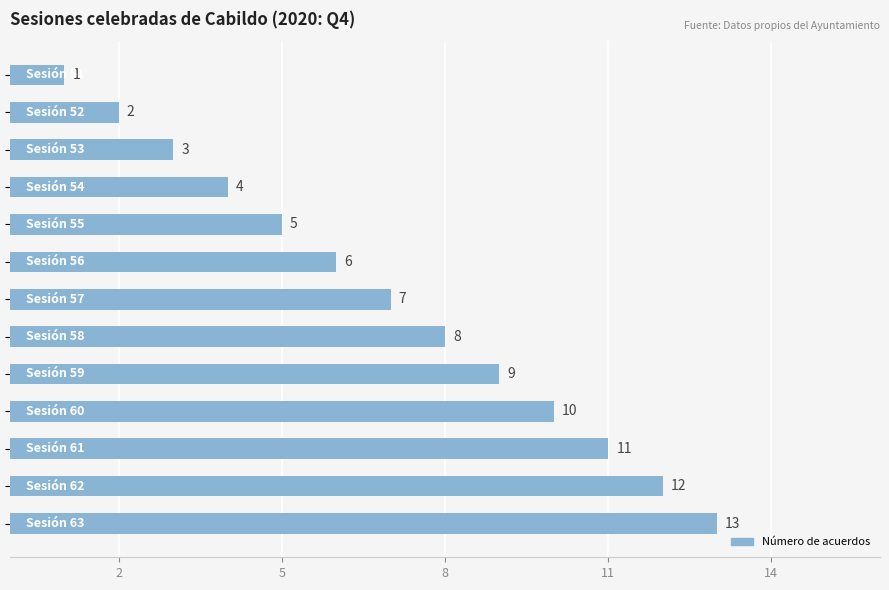

What is the maximum value shown in the chart?

13